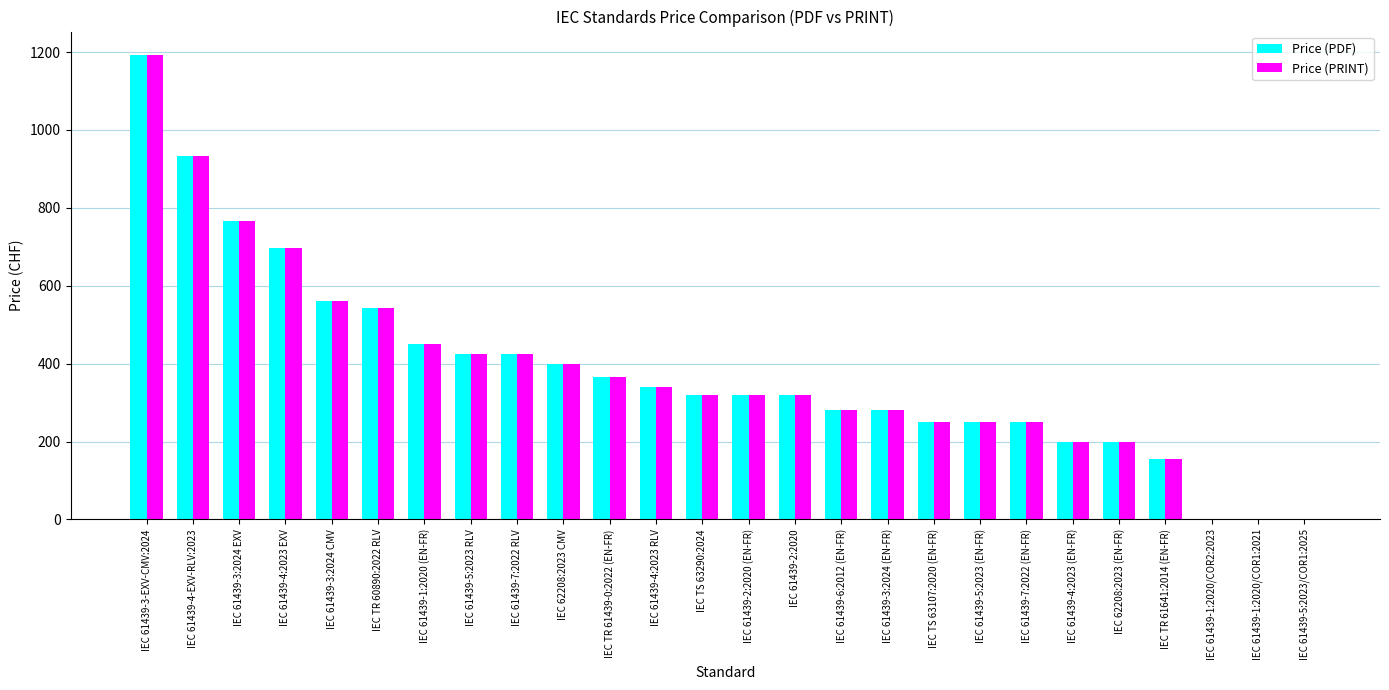

Which category has the highest value across all series?

IEC 61439-3-EXV-CMV:2024